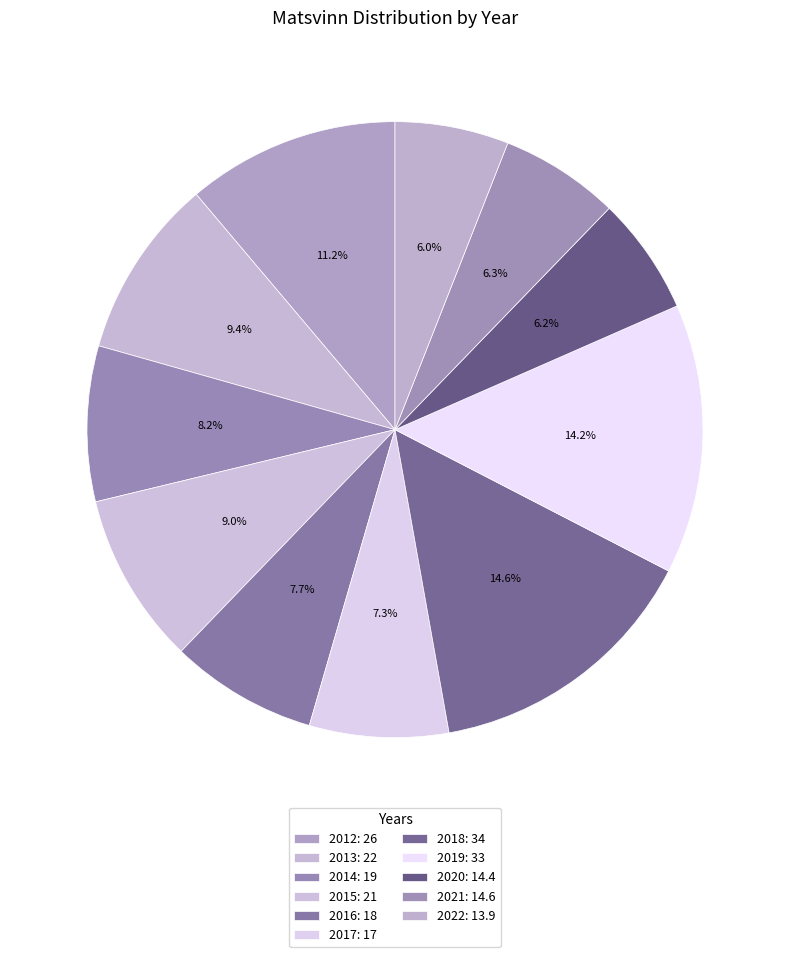

Rank the categories by value from lowest to highest.

2022, 2020, 2021, 2017, 2016, 2014, 2015, 2013, 2012, 2019, 2018